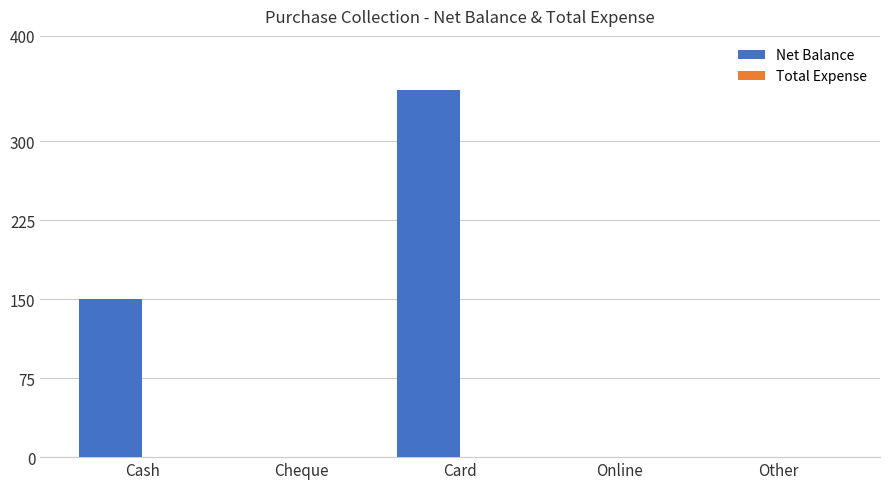

What is the sum of all values?

499